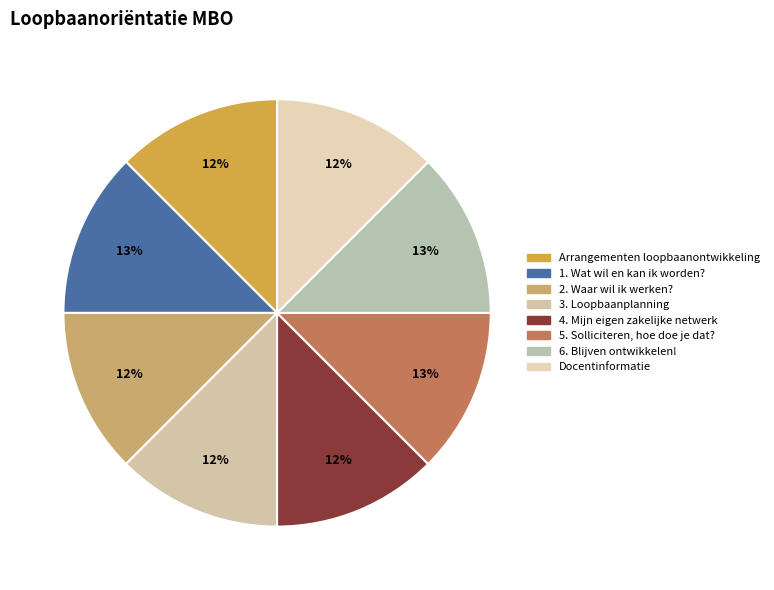

Is 5. Solliciteren, hoe doe je dat? the majority of the pie?

No